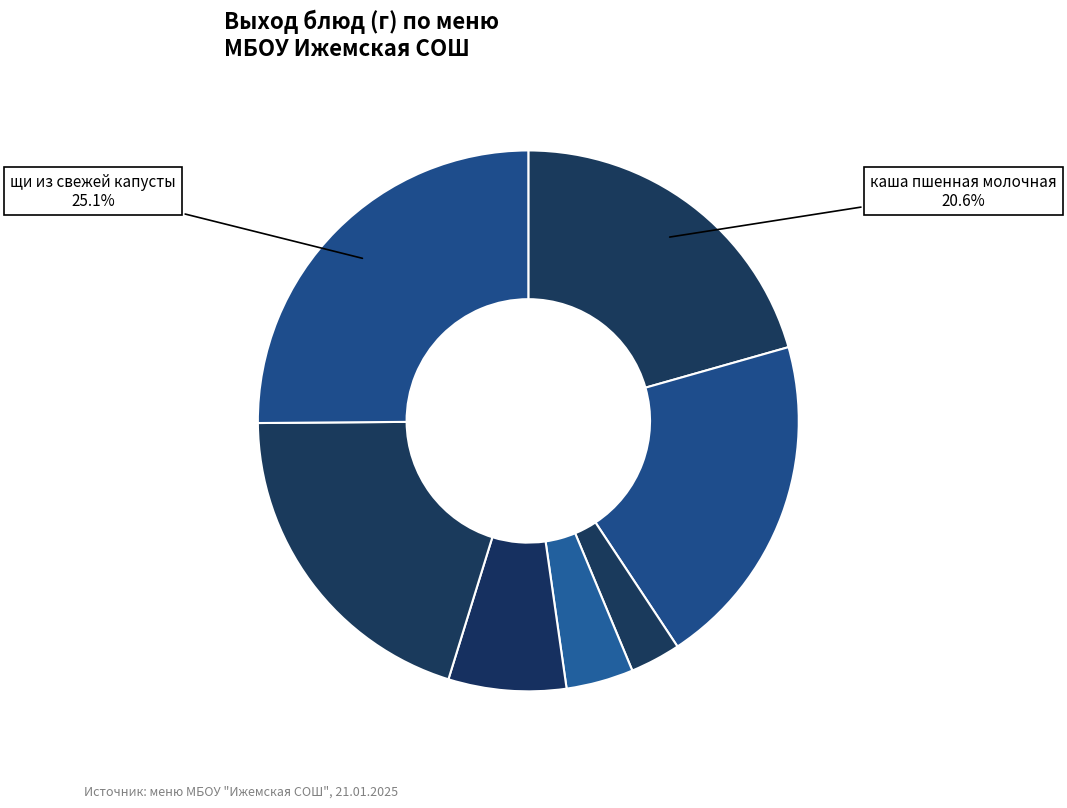

How many segments does this pie chart have?

7